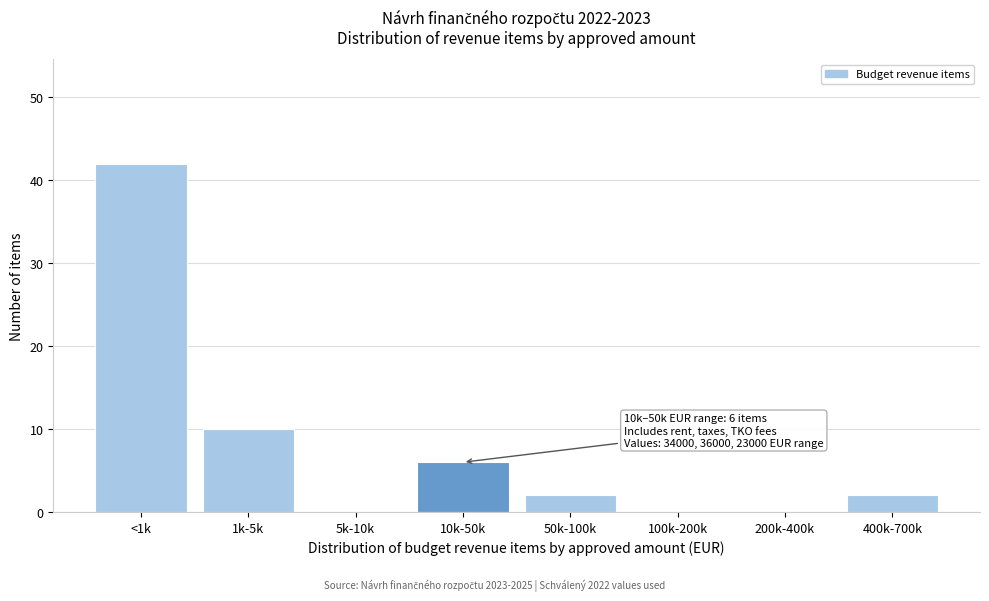

Reading right to left, extract all data points from this chart.

400k-700k=2	200k-400k=0	100k-200k=0	50k-100k=2	10k-50k=6	5k-10k=0	1k-5k=10	<1k=42